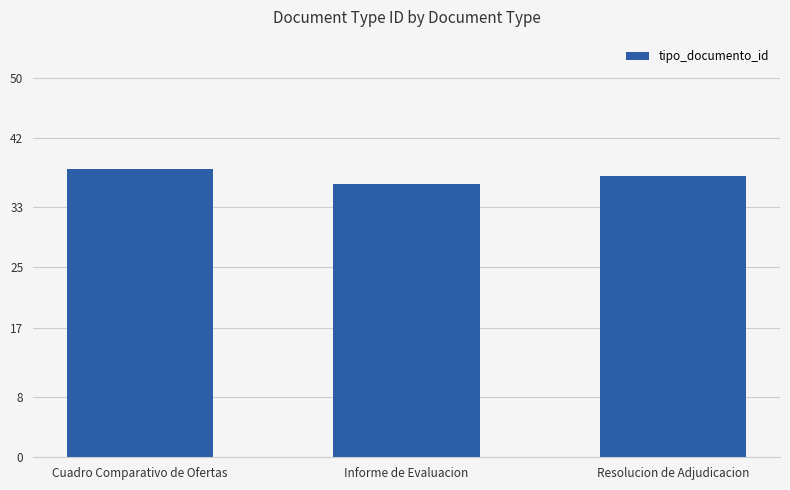

Rank the categories by value from lowest to highest.

Informe de Evaluacion, Resolucion de Adjudicacion, Cuadro Comparativo de Ofertas